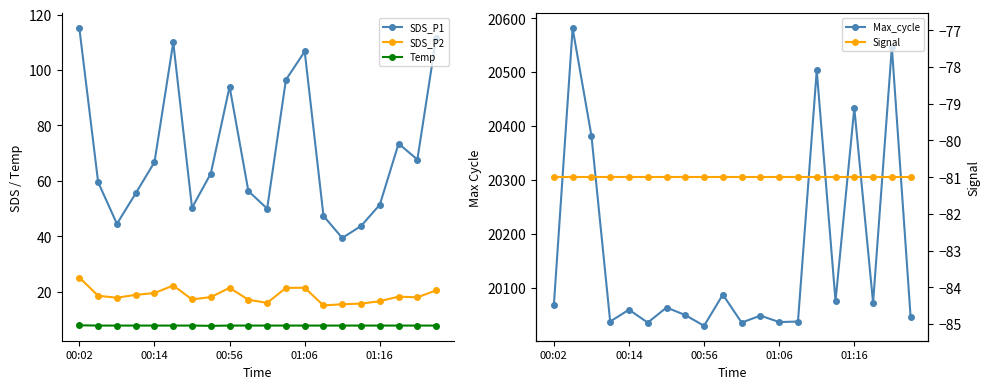

What is the maximum value for Temp?

7.9